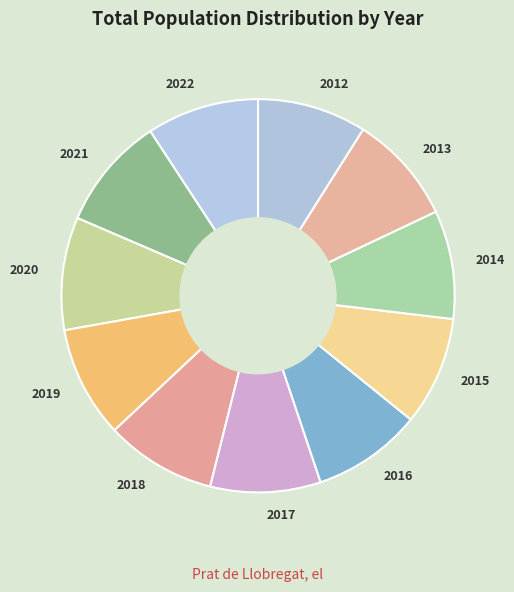

To the nearest percent, what is the average slice percentage?

9%